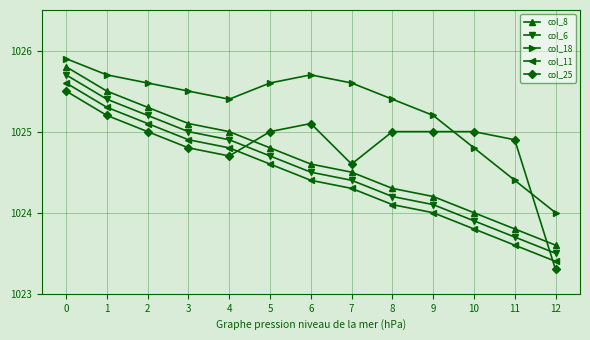

Between which two adjacent categories do col_6 and col_25 first intersect?

4 and 5